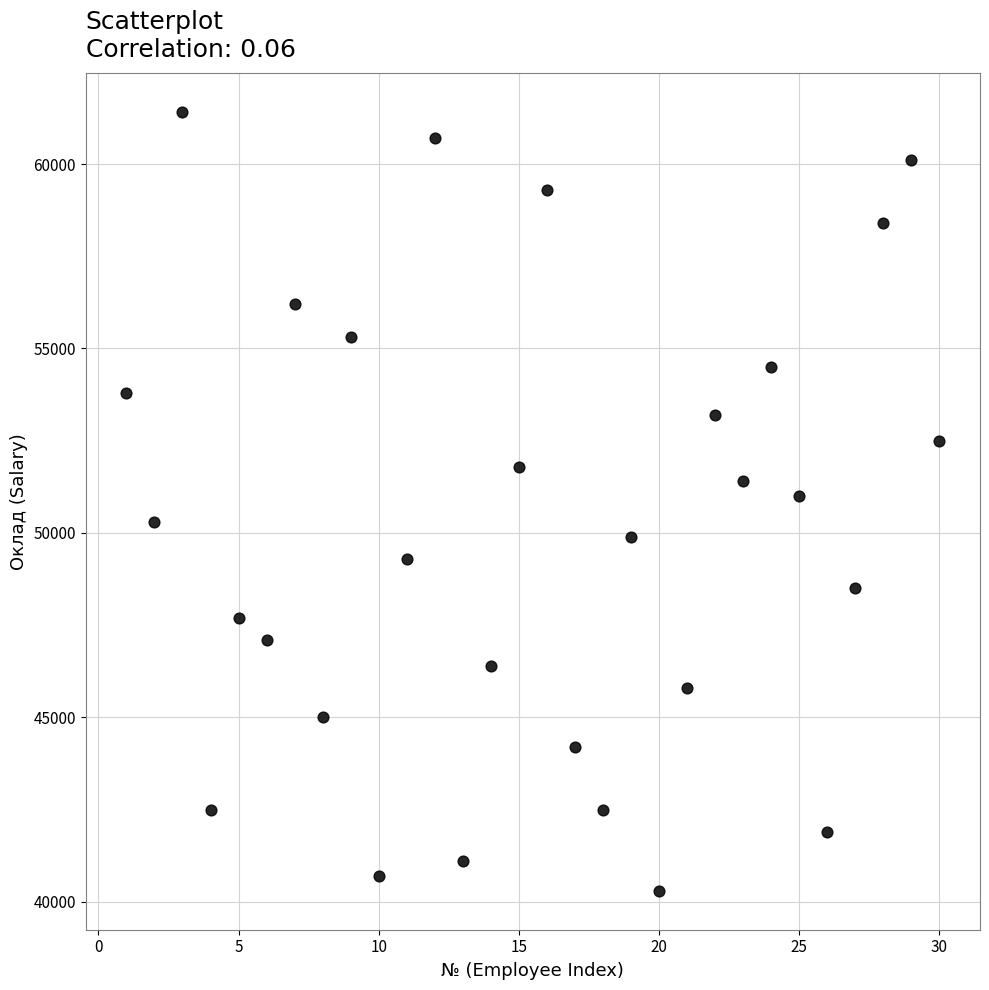

What is the range of X values (max minus min)?

29